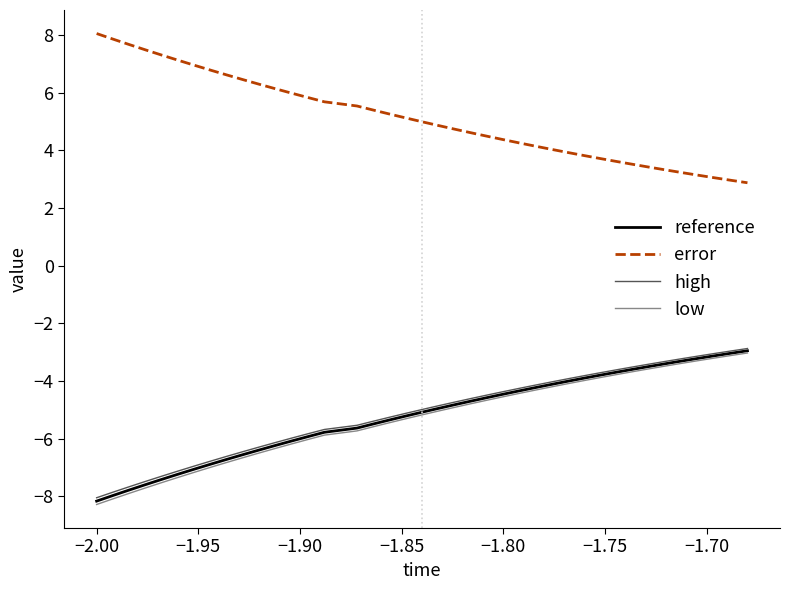

What is the maximum value shown in the chart?

8.0